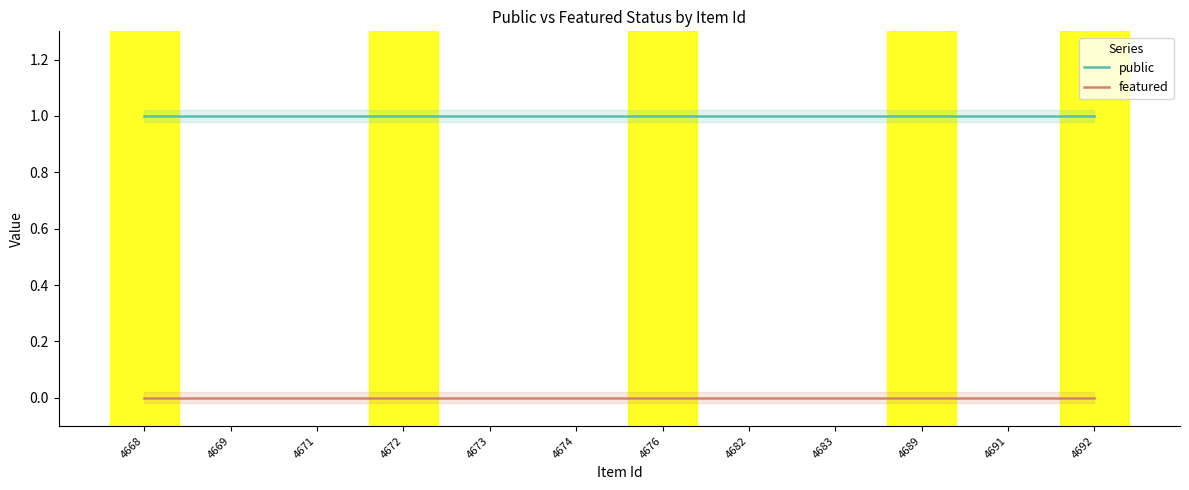

What is the value of the public point at the 1st from the left?

1